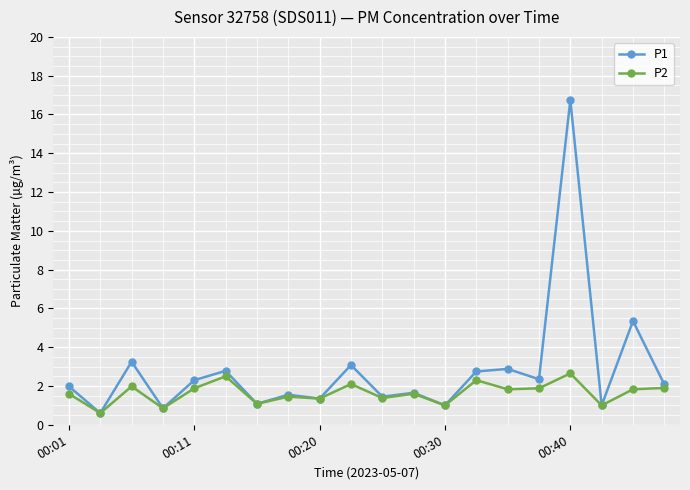

How many lines are shown in the chart?

2